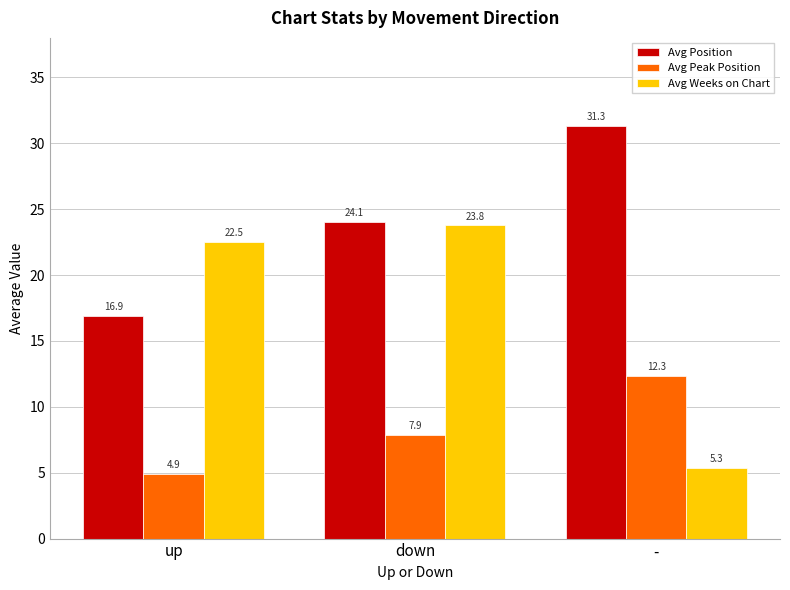

Between up and down, which series saw the biggest shift?

Avg Position